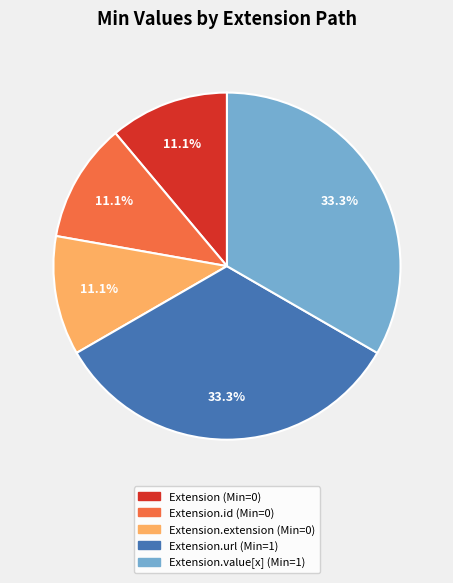

How many slices are in this pie chart?

5